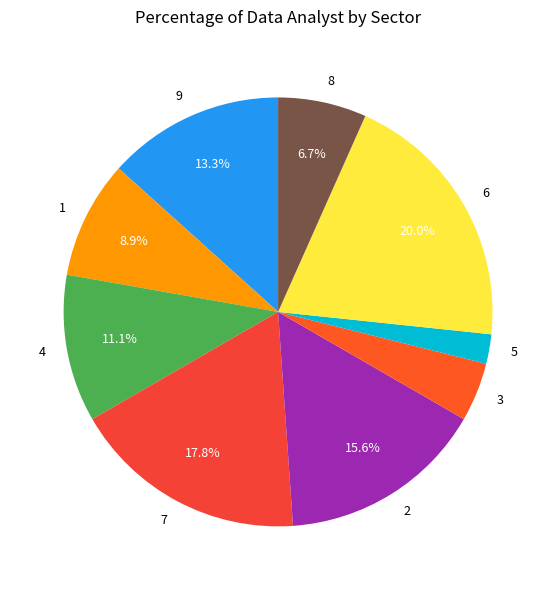

Combined, do 4 and 6 account for over 50%?

No